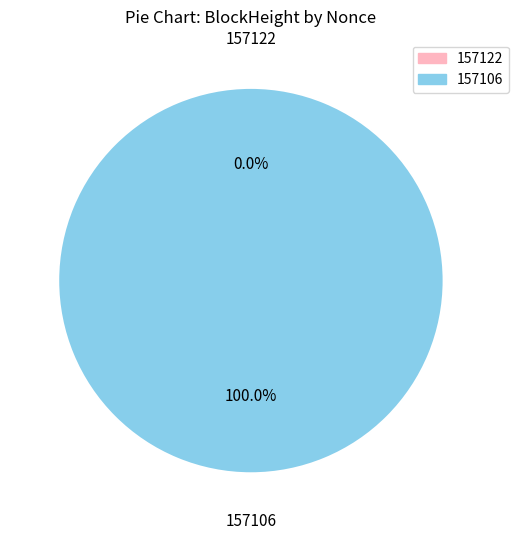

Rank the categories by value from highest to lowest.

157106, 157122